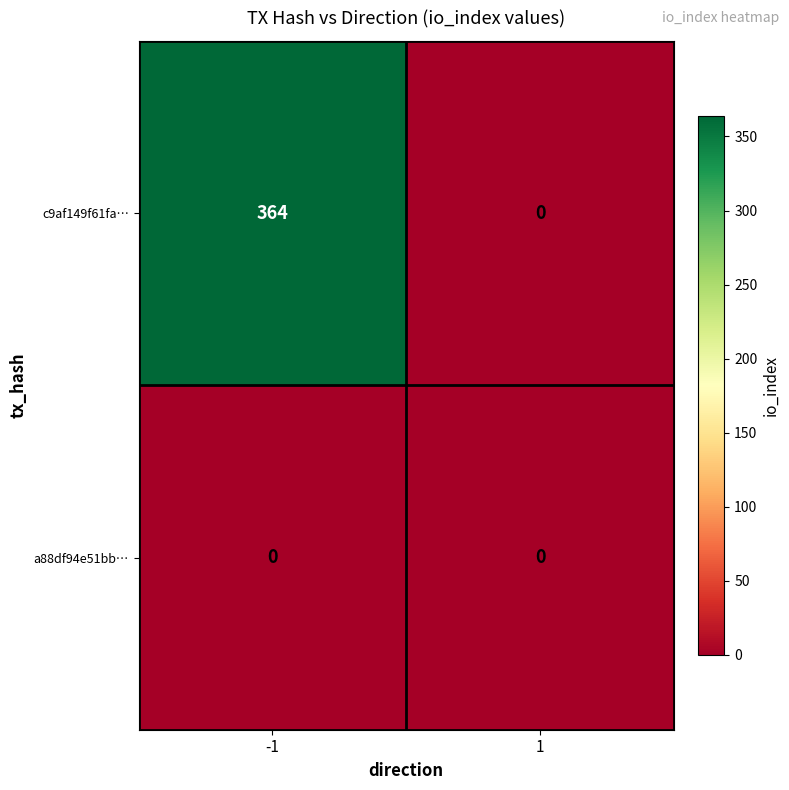

Which series has the widest spread of values?

c9af149f61fa…